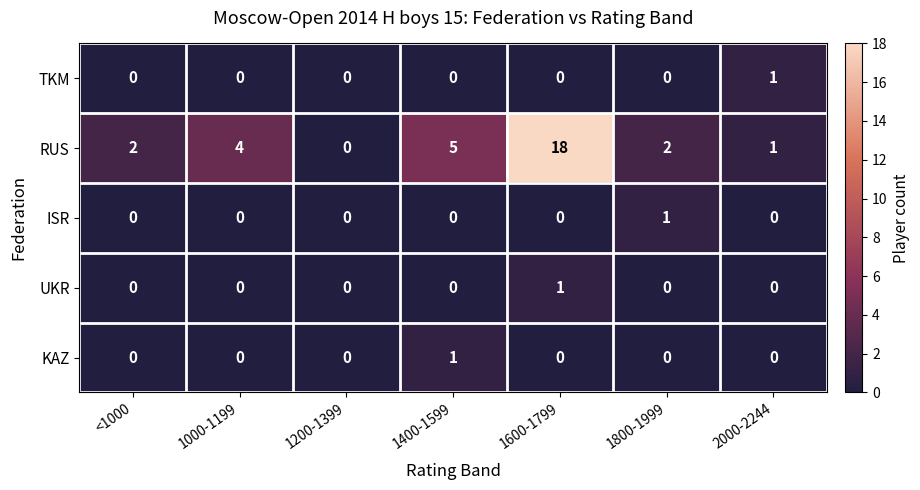

Count the number of categories in the chart.

7